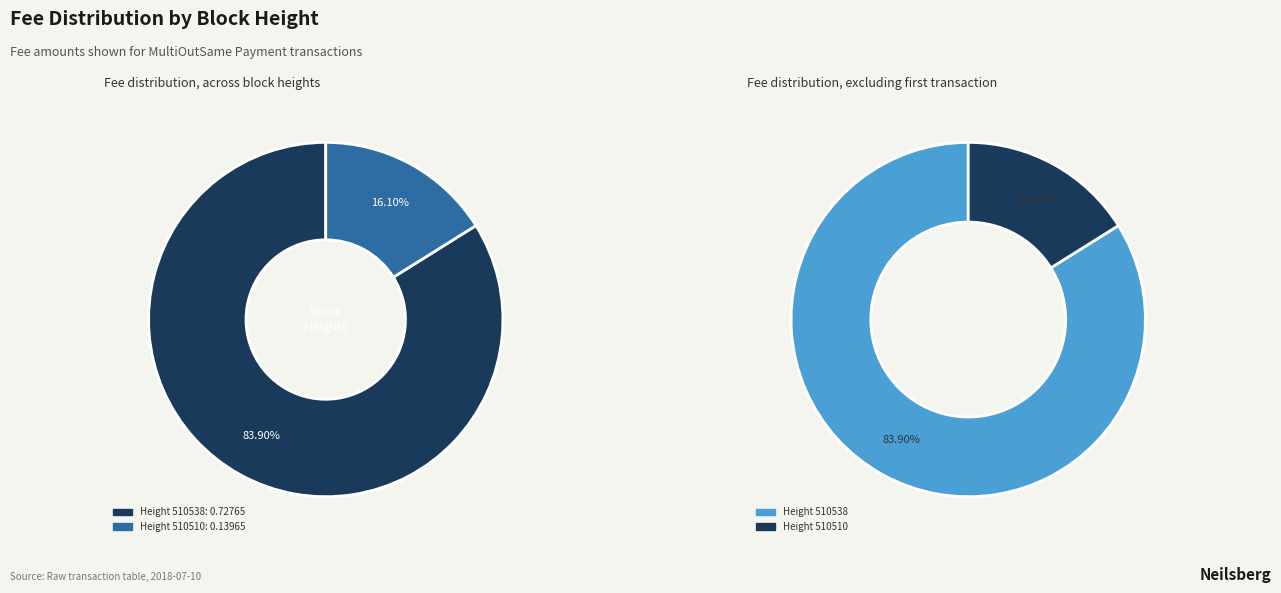

Count the number of slices in the pie.

2